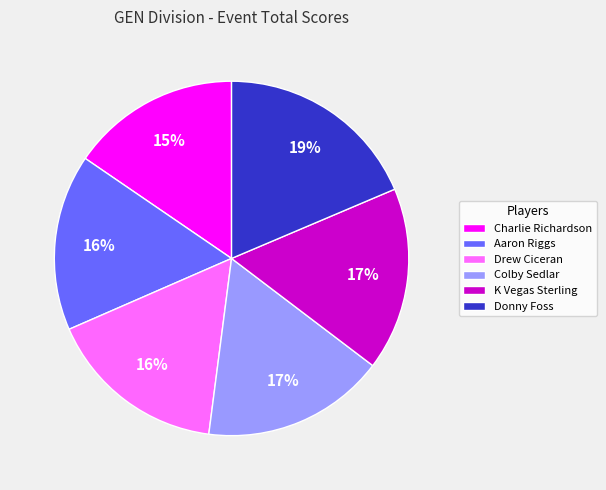

Which category has the biggest portion of the pie?

Donny Foss